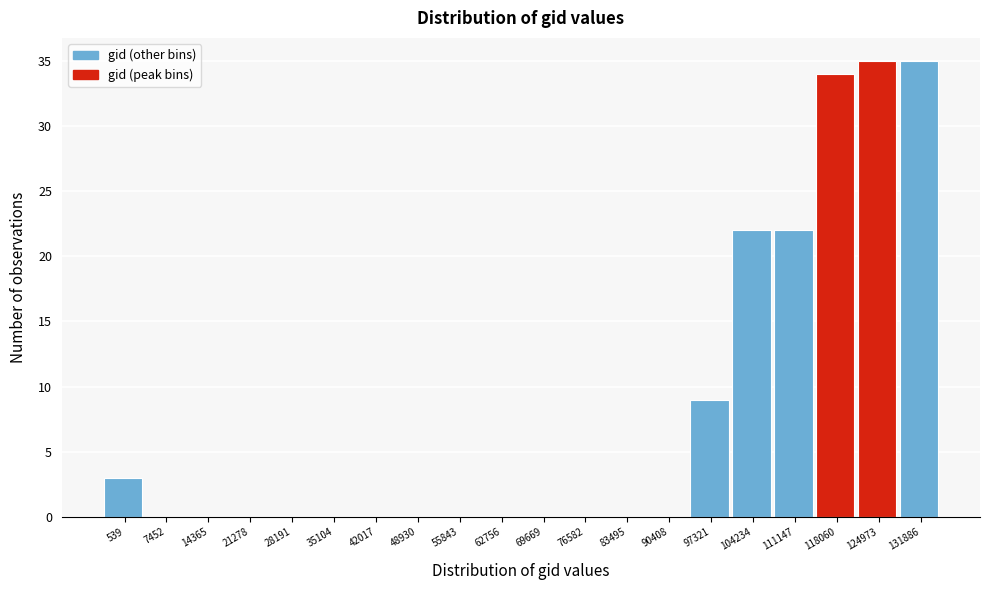

Reading left to right, transcribe all the data shown in this chart.

539=3	7452=0	14365=0	21278=0	28191=0	35104=0	42017=0	48930=0	55843=0	62756=0	69669=0	76582=0	83495=0	90408=0	97321=9	104234=22	111147=22	118060=34	124973=35	131886=35